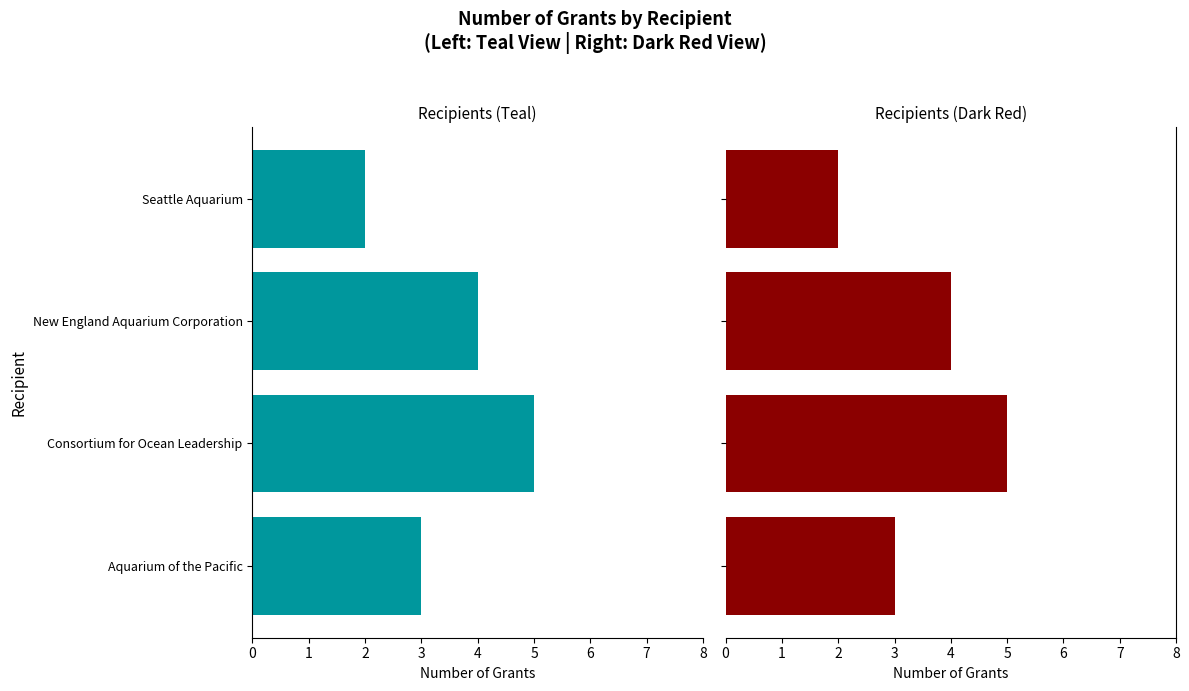

Does the chart contain stacked bars?

No